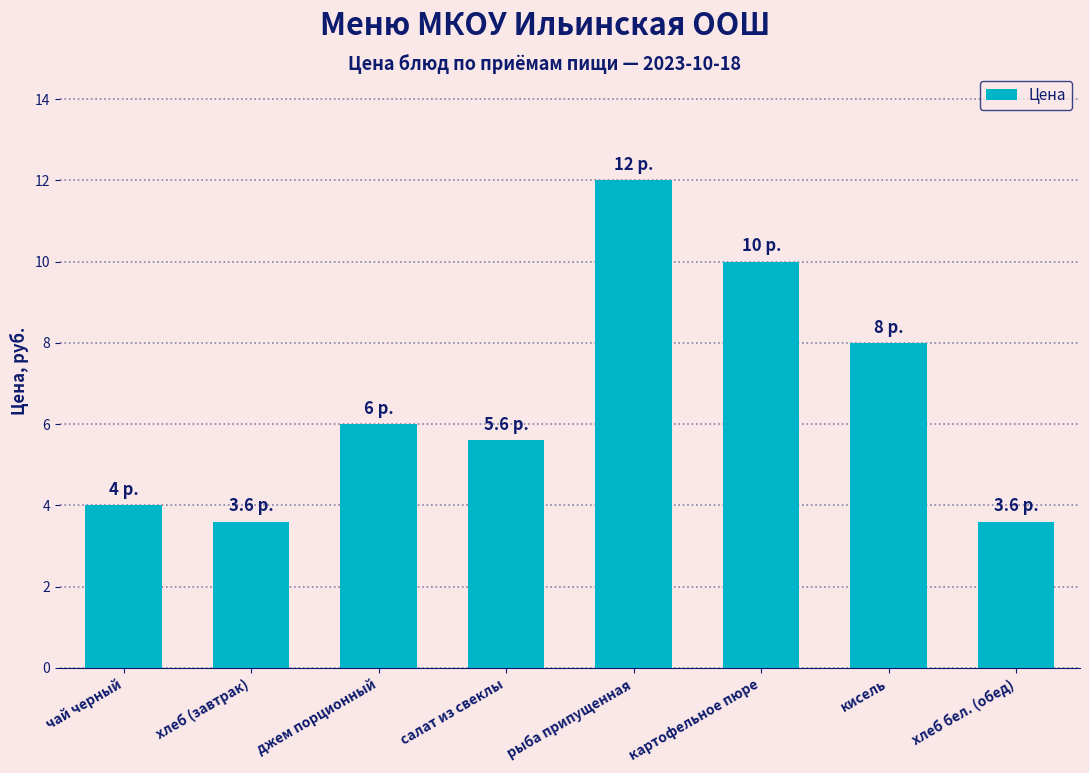

How many bars are there in total?

8